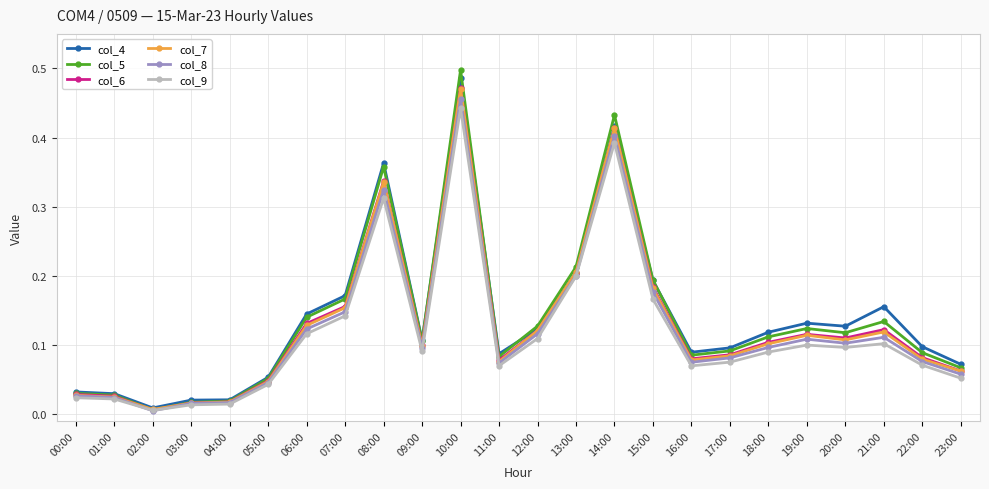

At which label does col_8 reach its peak?

10:00